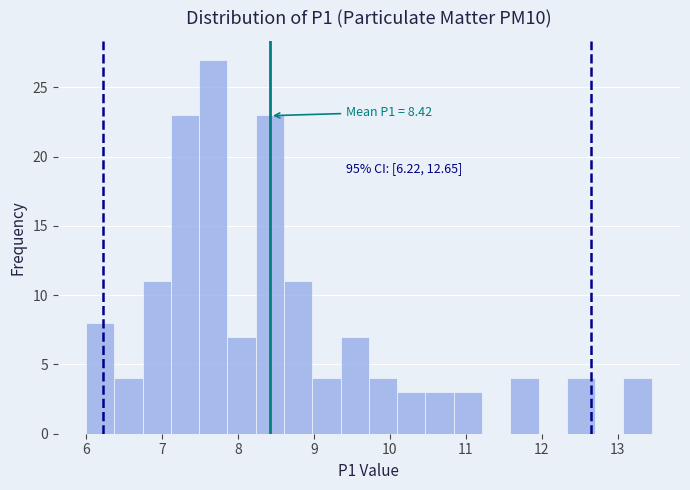

Around what value on the x-axis is the tallest bar? Give the approximate position of its centre, as read against the axis.

7.7